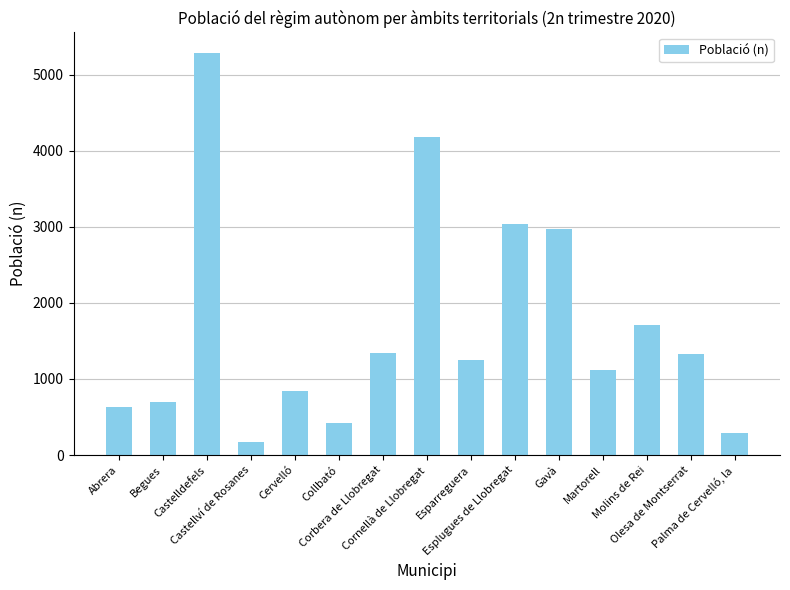

What is the sum of the values at Castelldefels and Esplugues de Llobregat?

8327